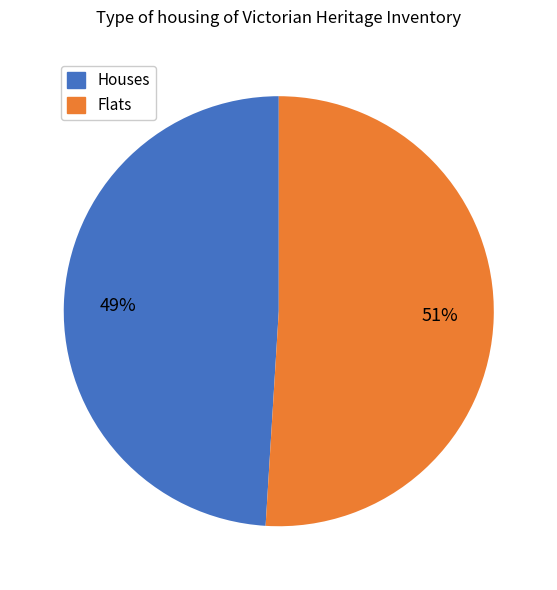

Is there any slice that represents more than half of the pie?

Yes